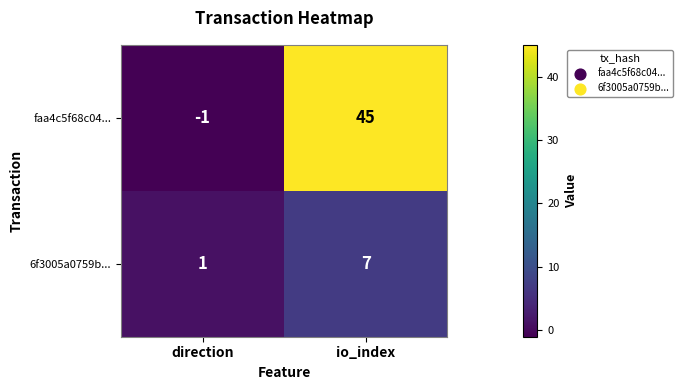

Which series has the largest range (max minus min)?

faa4c5f68c04...